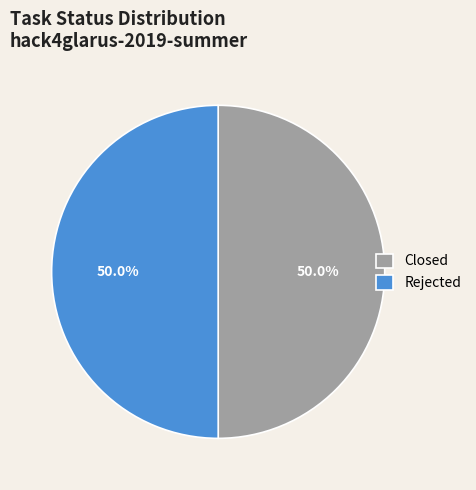

What is the ratio of the value at Rejected to the value at Closed?

1.0